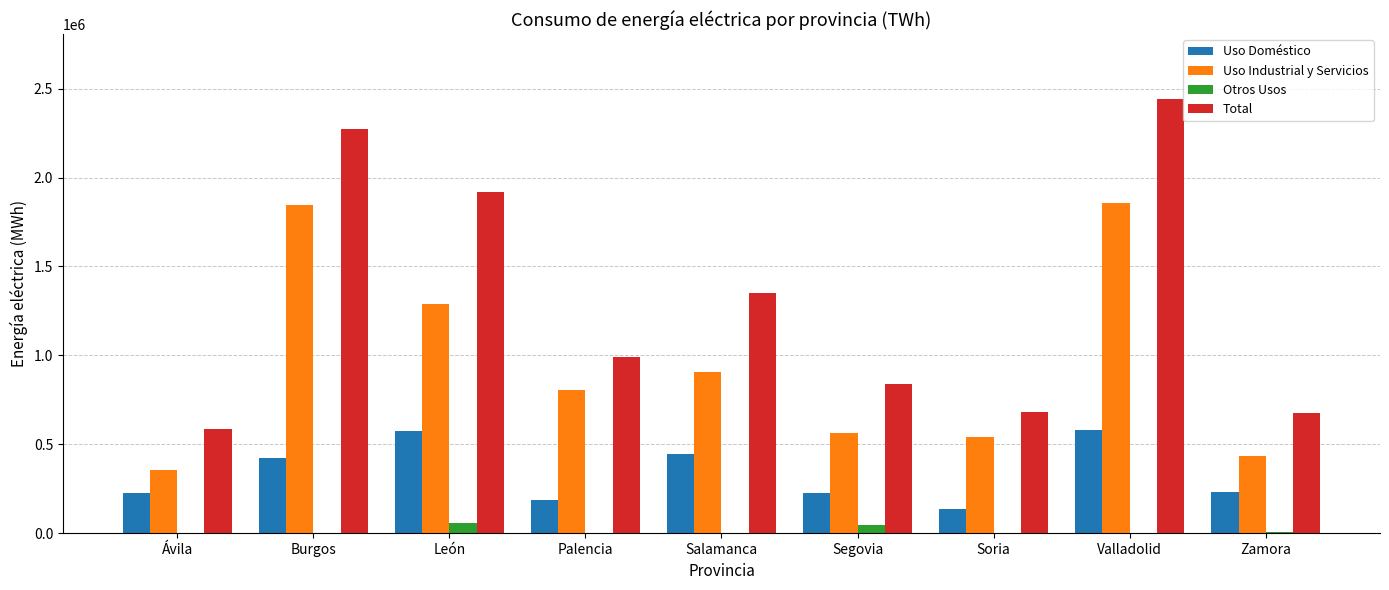

How many categories are shown in the chart?

9